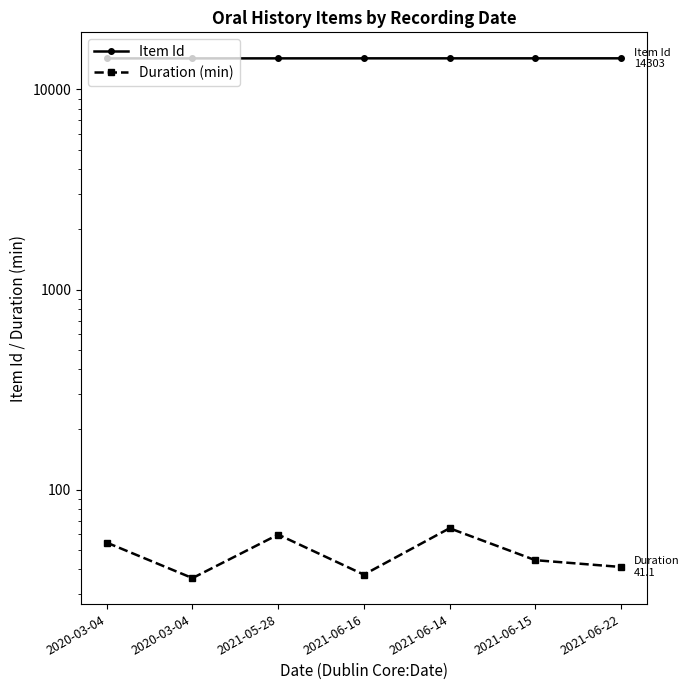

List the labels in order of Duration (min) value, smallest first.

2020-03-04, 2021-06-16, 2021-06-22, 2021-06-15, 2020-03-04, 2021-05-28, 2021-06-14